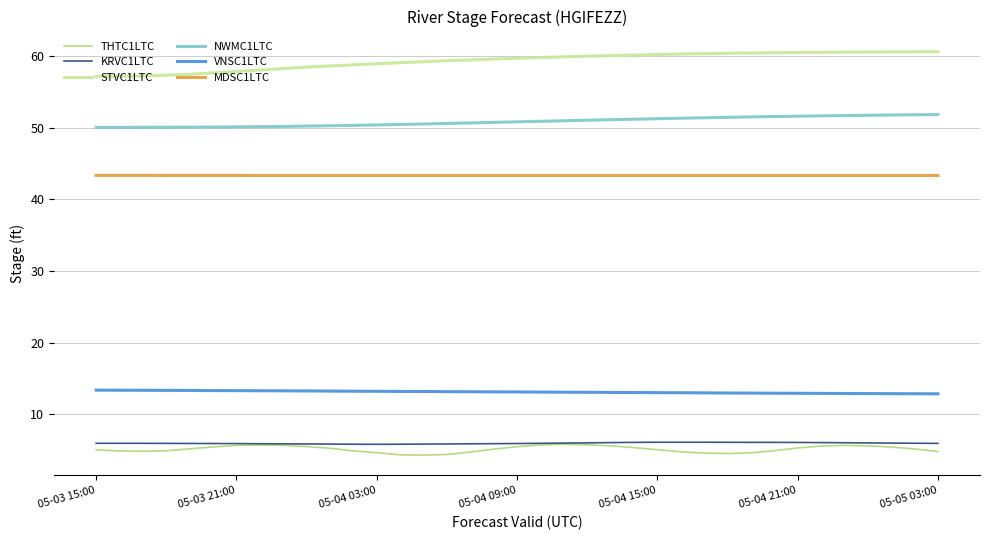

True or false: KRVC1LTC and MDSC1LTC cross at least once.

False